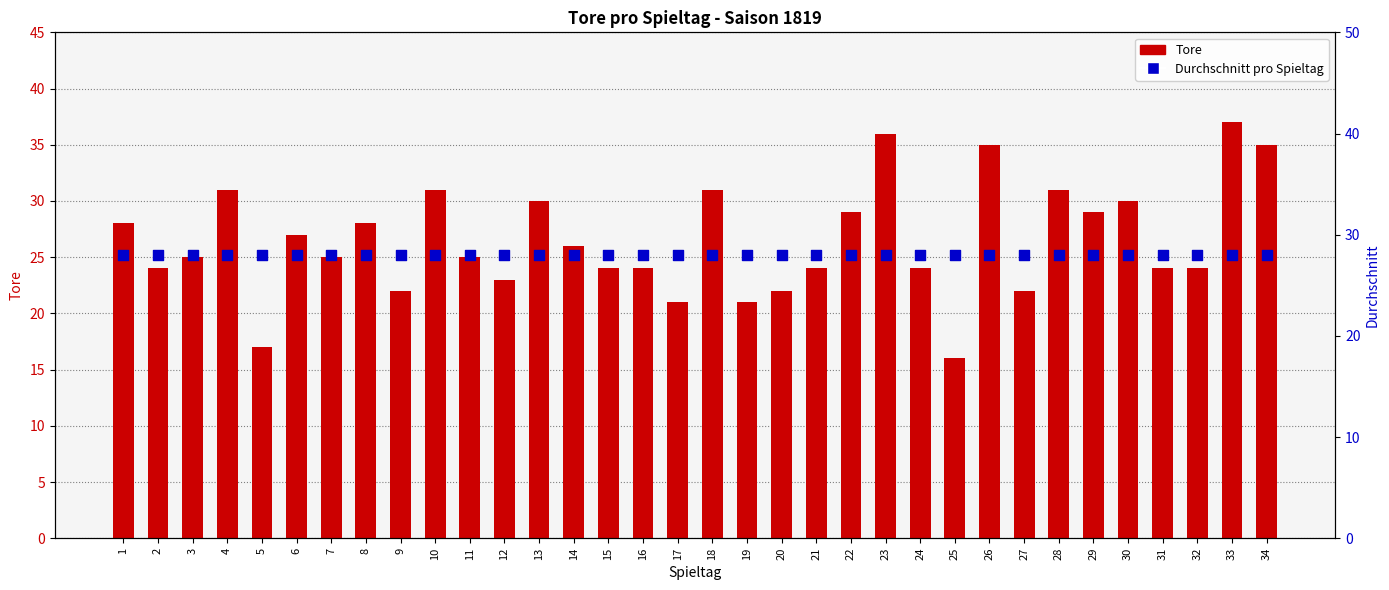

At which category is the sum across all series the highest?

33